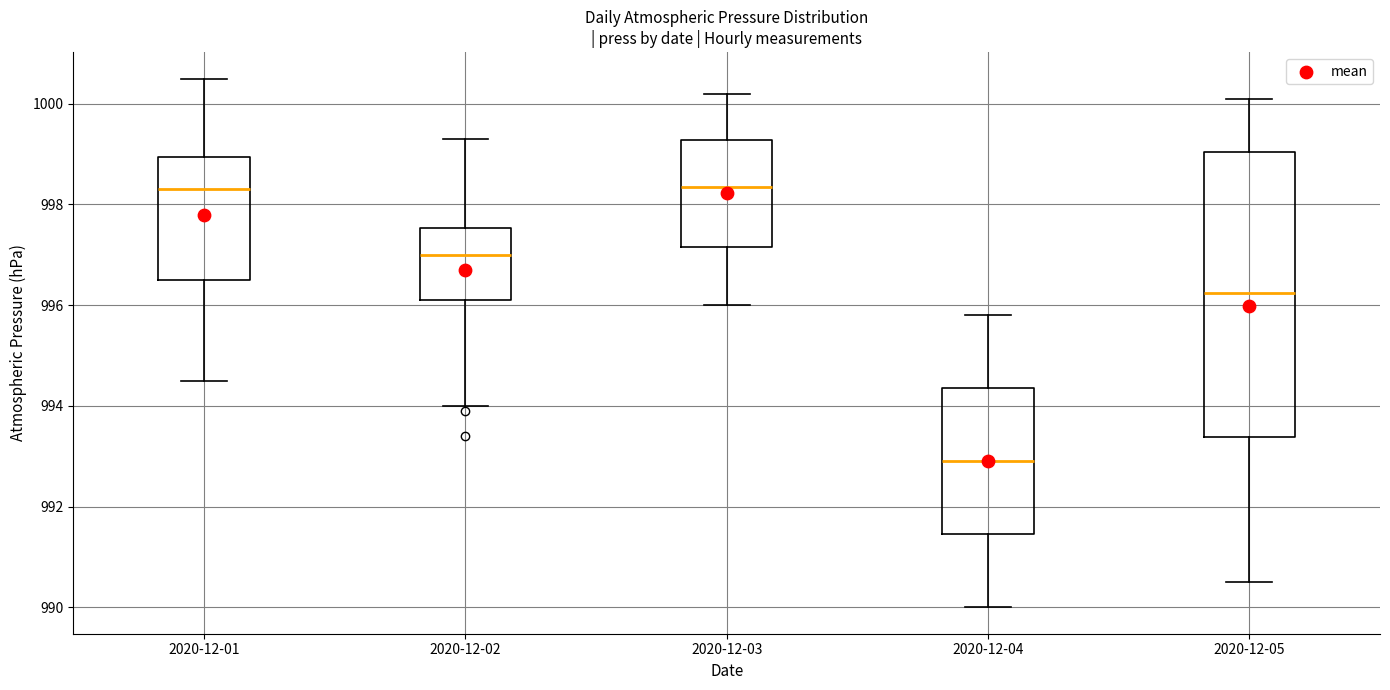

Reading left to right, transcribe this box plot: for each box, give where its median line is, the range the box spans, and where its two whiskers end, as read against the y-axis. The values are not printed on the chart, so give them approximately, as read against the axis.

2020-12-01: median 998.4, box 996.6 to 999.0, whiskers 994.6 to 1000.6
2020-12-02: median 997.0, box 996.2 to 997.6, whiskers 994.0 to 999.4
2020-12-03: median 998.4, box 997.2 to 999.2, whiskers 996.0 to 1000.2
2020-12-04: median 993.0, box 991.4 to 994.4, whiskers 990.0 to 995.8
2020-12-05: median 996.2, box 993.4 to 999.0, whiskers 990.6 to 1000.2